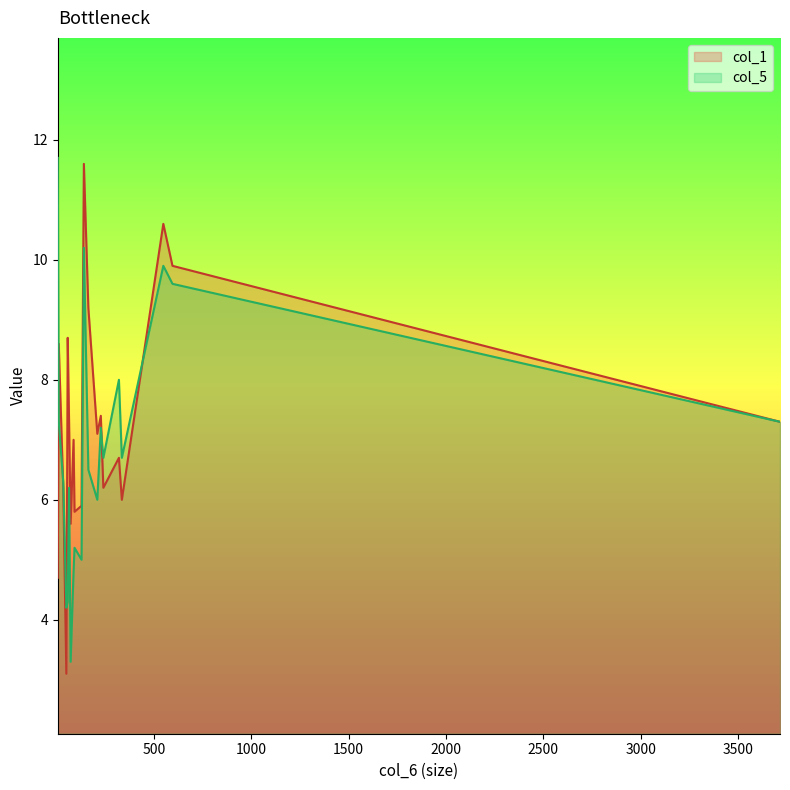

How many data points in col_1 are less than 7?

9